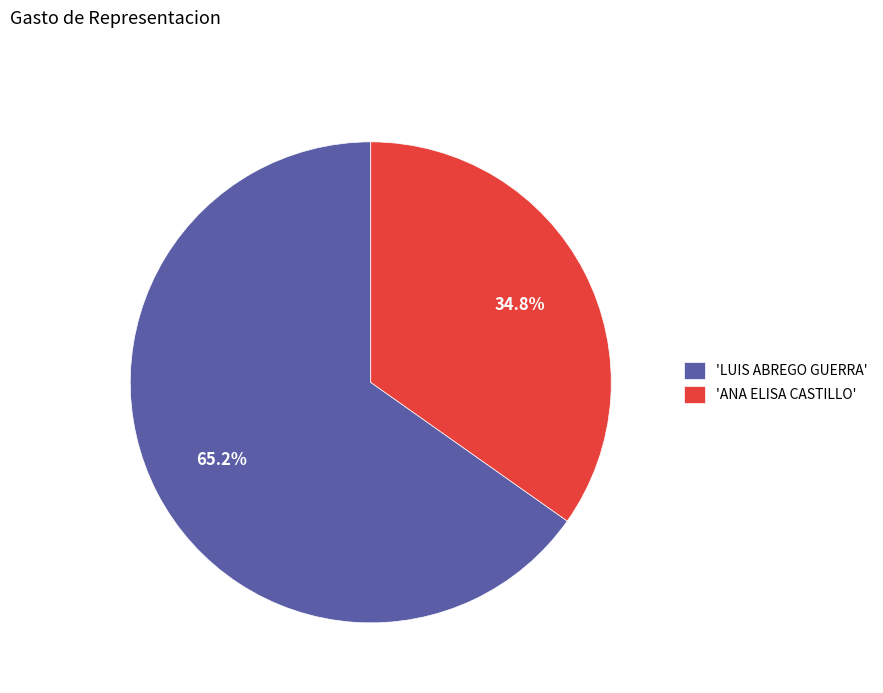

Is 'ANA ELISA CASTILLO' the majority of the pie?

No